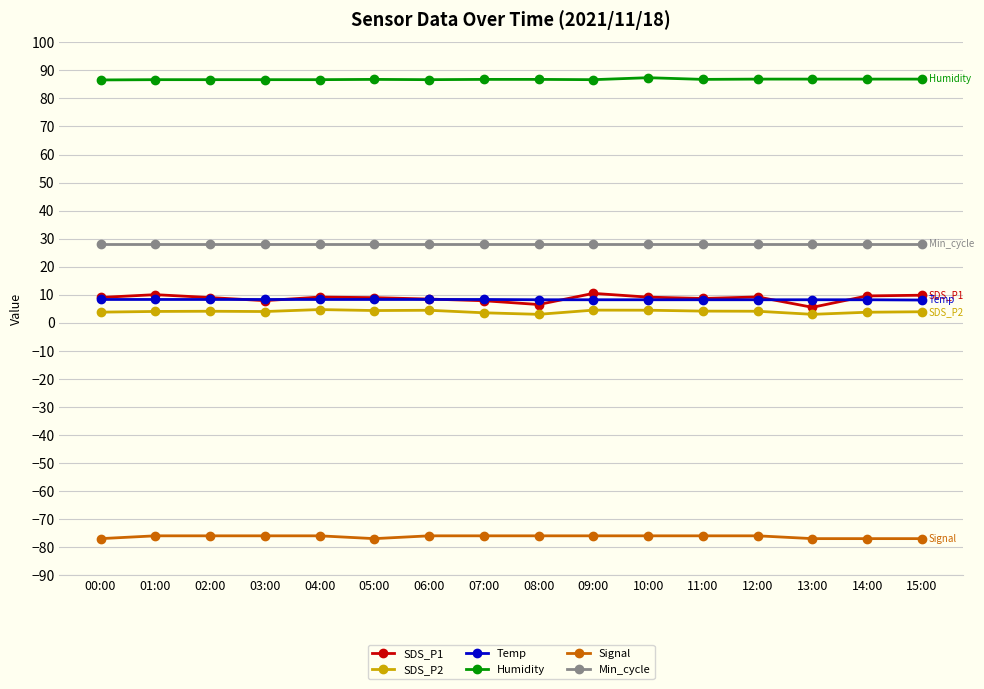

What is the highest value of the SDS_P1 series?

10.5